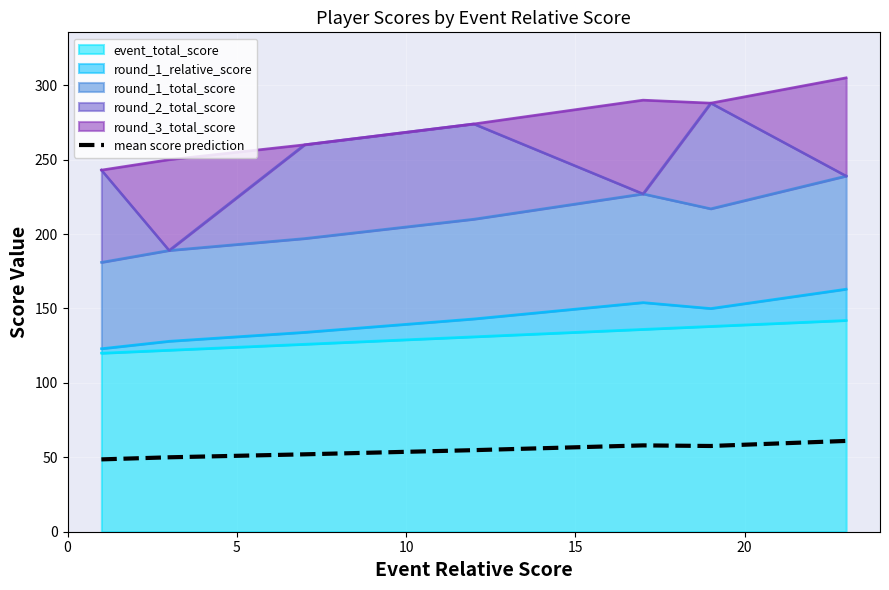

Reading right to left, list all the values displayed in this chart.

61.0	57.6	58.0	54.8	52.0	50.0	48.6